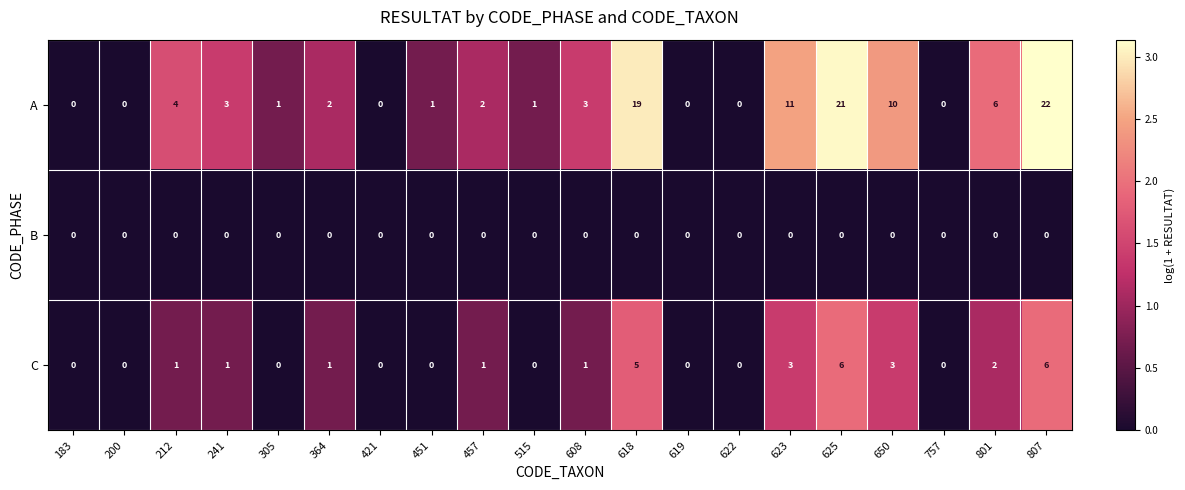

What is the difference between the second highest and minimum values in the C series?

6